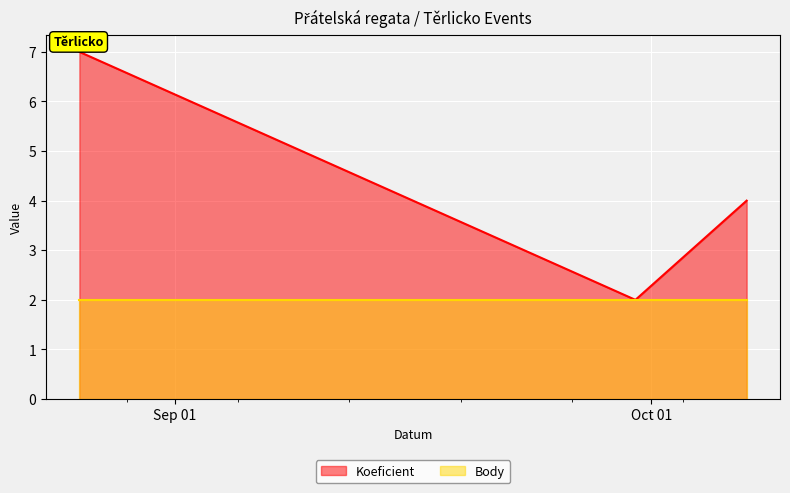

Rank the categories by value from highest to lowest.

2023-08-26, 2023-10-07, 2023-09-30